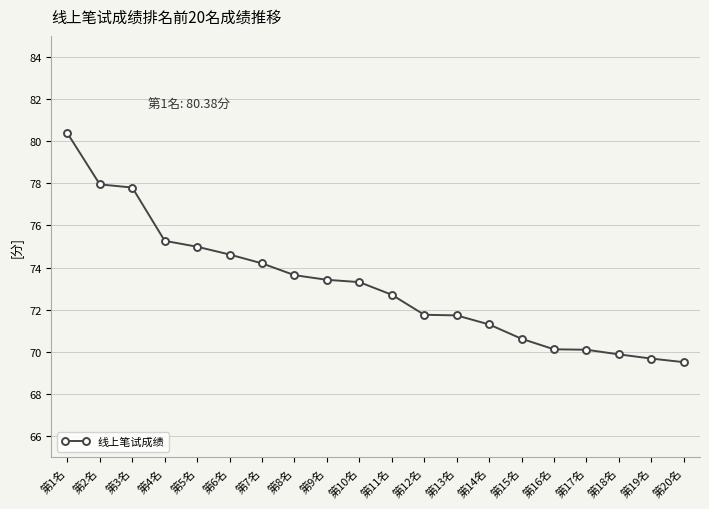

Between 第6名 and 第11名, which is larger?

第6名